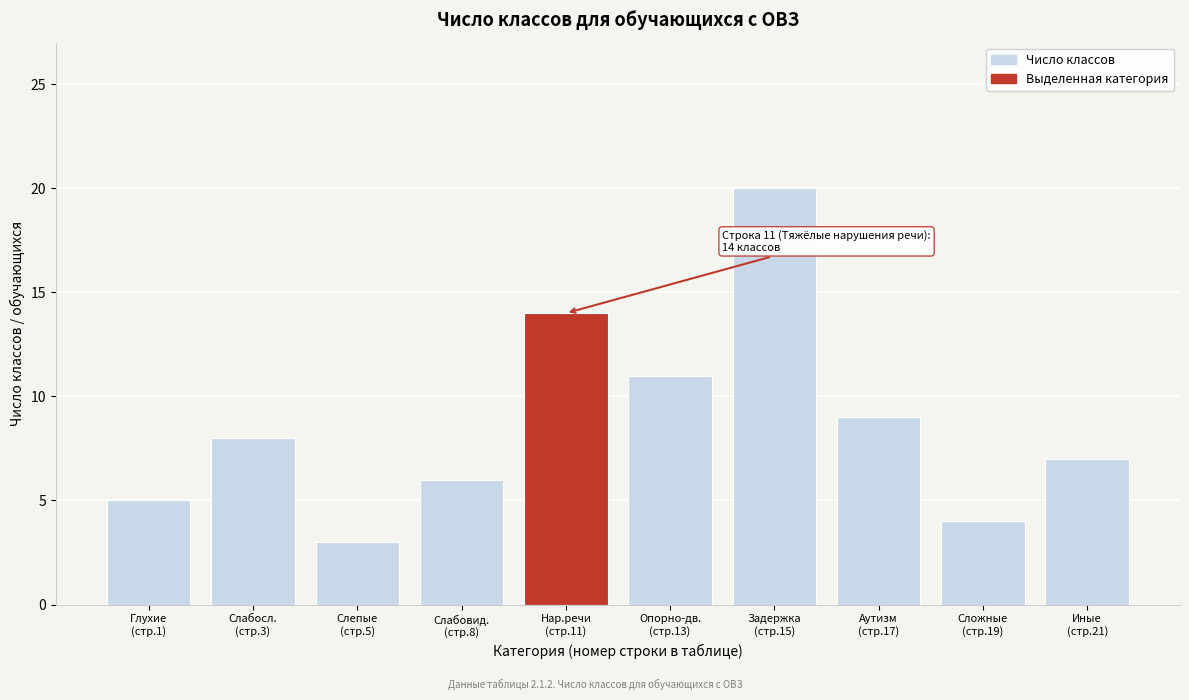

Reading left to right, extract all data points from this chart.

5	8	3	6	14	11	20	9	4	7